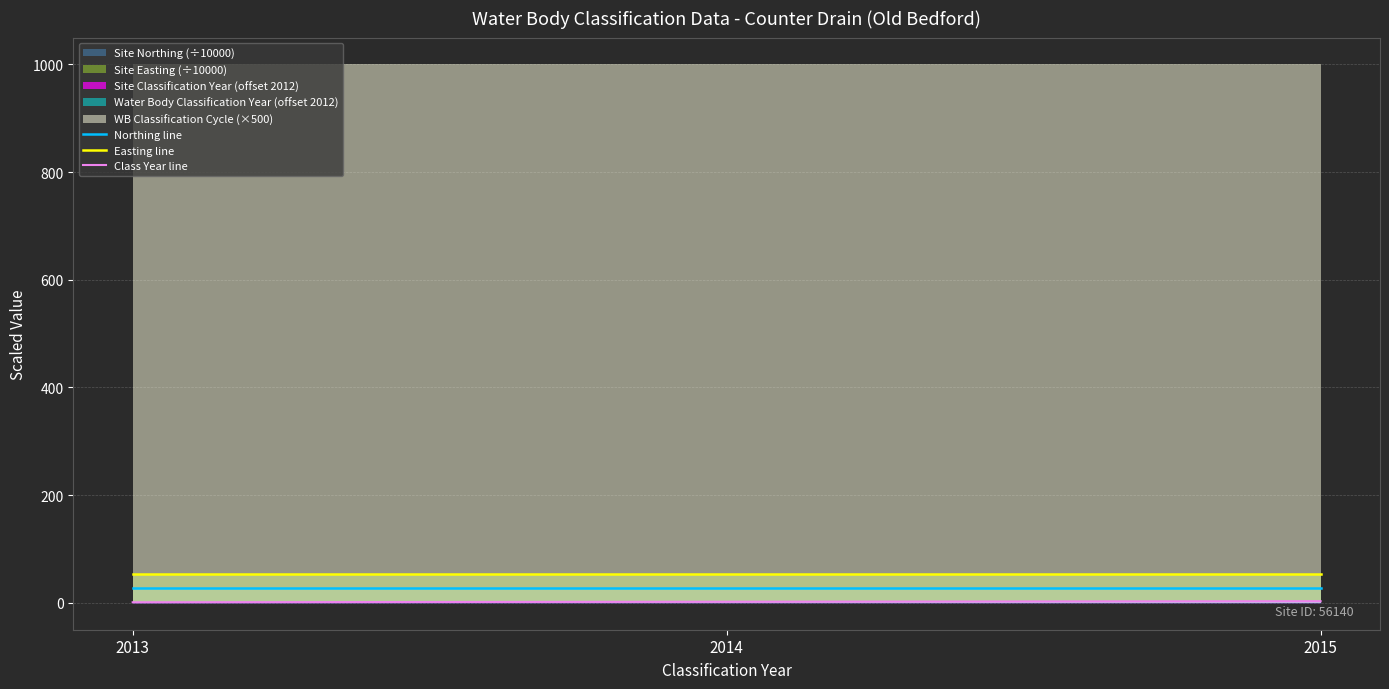

What is the maximum value for Easting line?

53.7